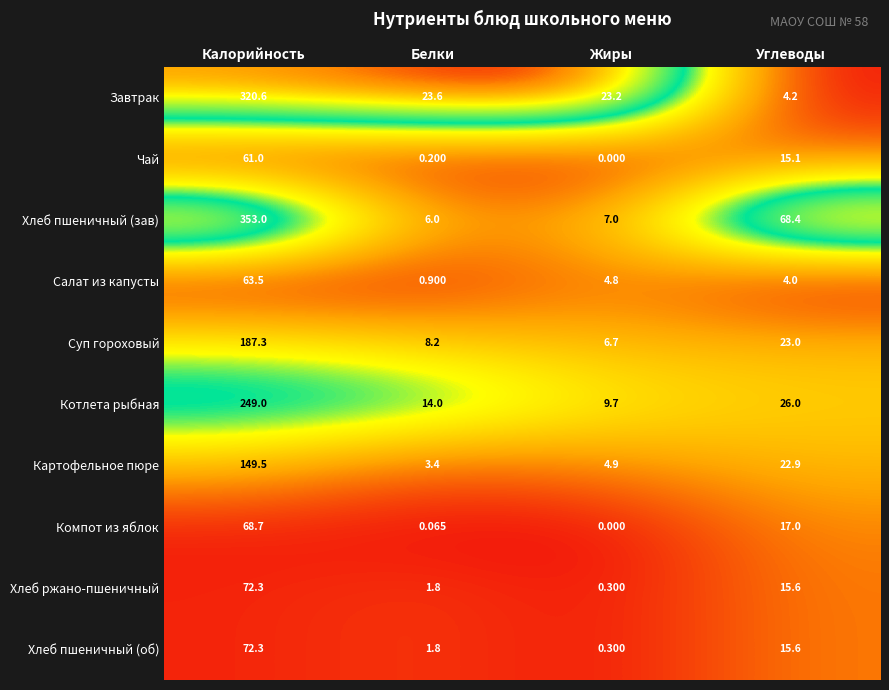

At which label does Хлеб пшеничный (об) reach its peak?

Калорийность